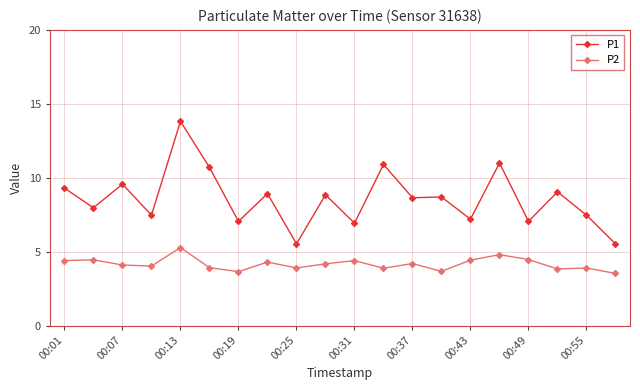

What are all the series names shown in the legend?

P1, P2